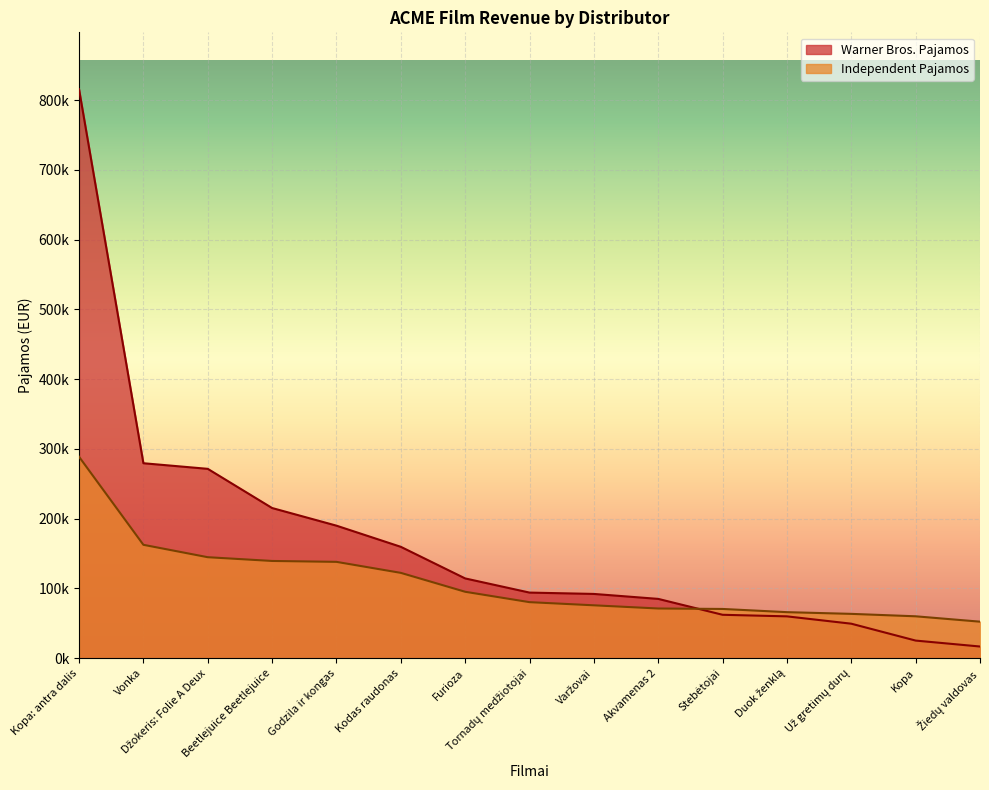

Which series changed the most between Godzila ir kongas and Tornadų medžiotojai?

Warner Bros. Pajamos